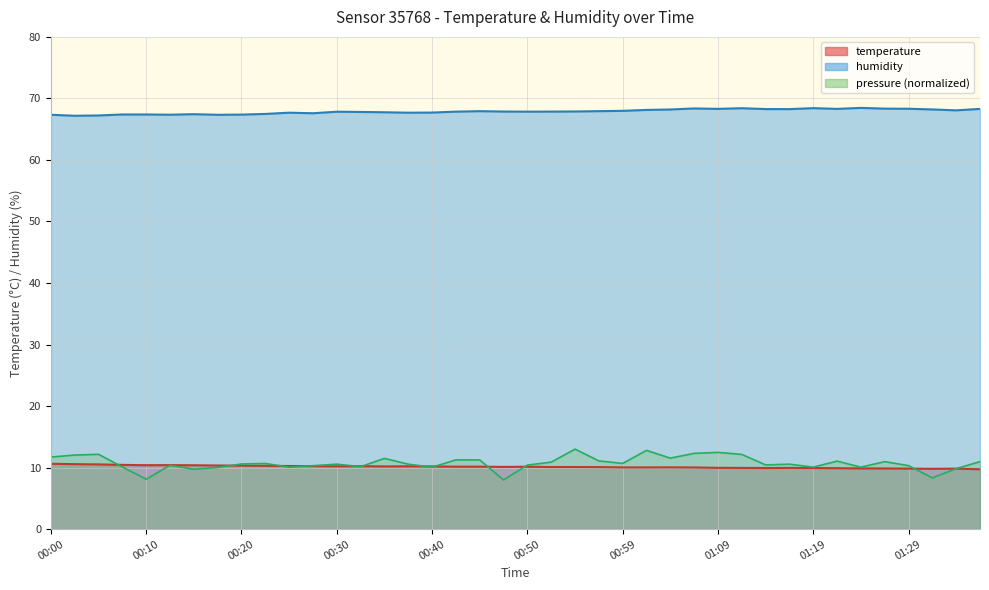

Which series changed the most between 00:06 and 01:21?

humidity